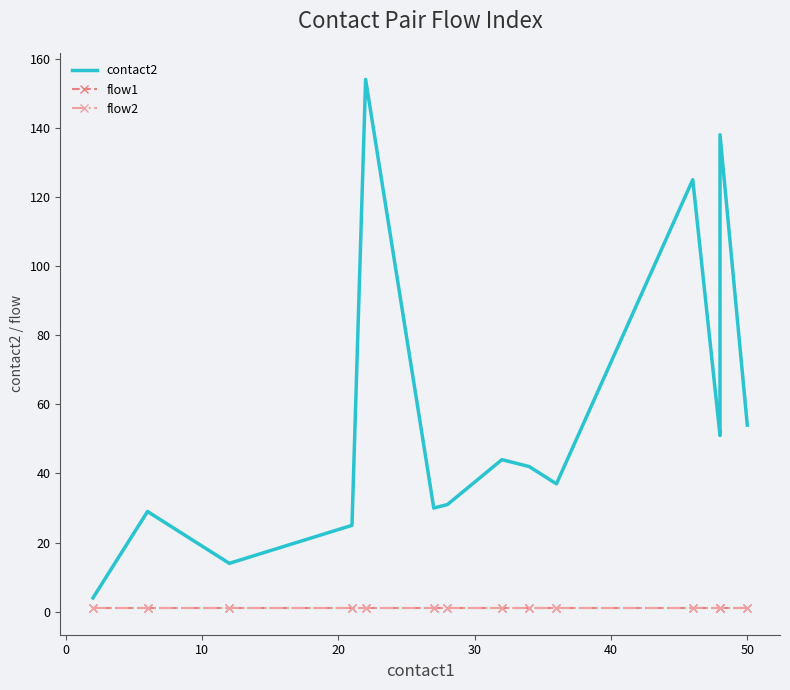

Which series has the widest spread of values?

contact2